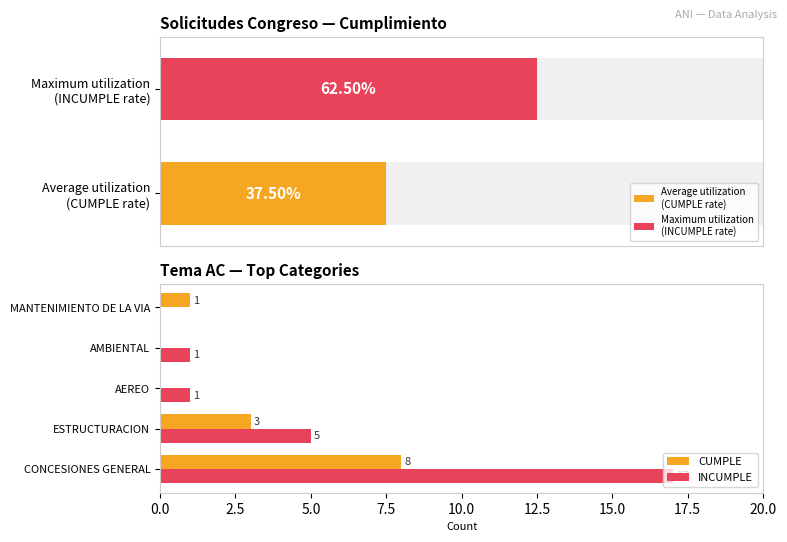

How many groups of bars are there?

5